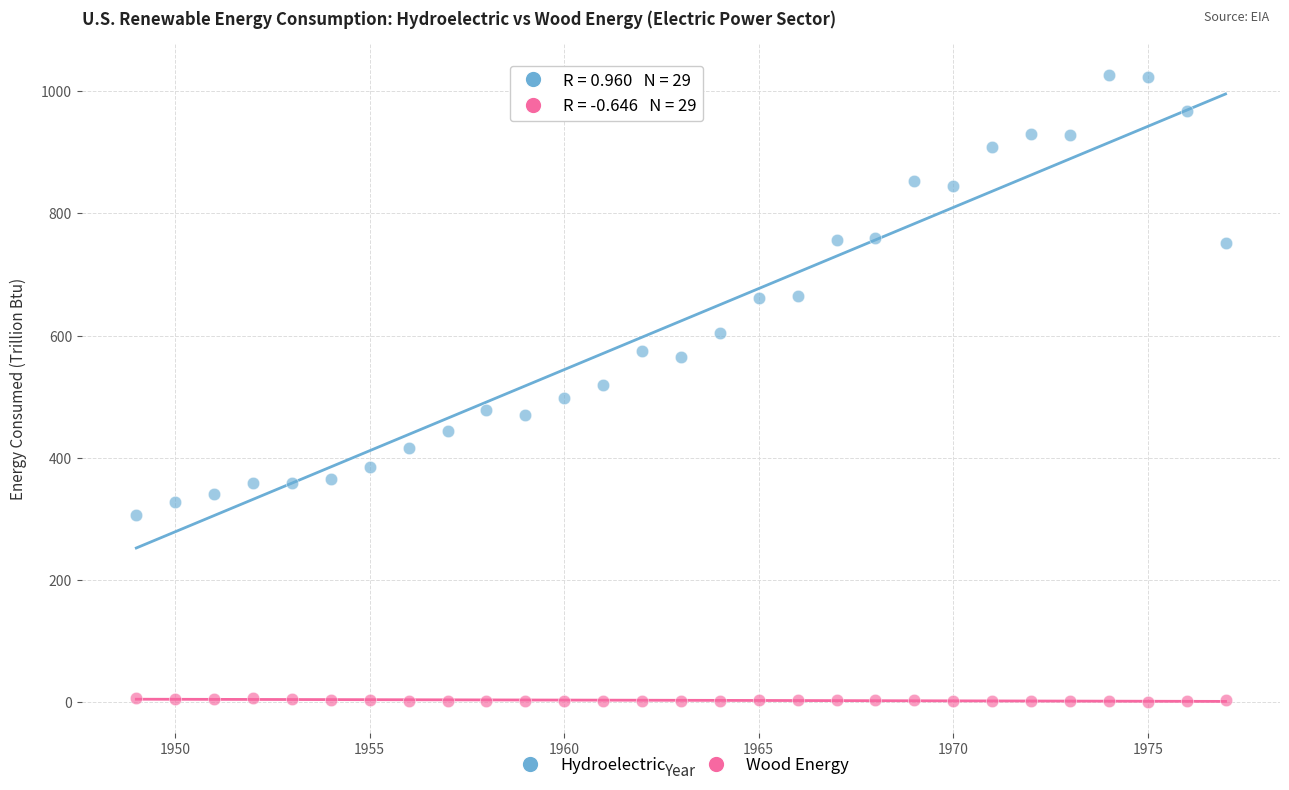

Which series has the widest spread of Y values?

Hydroelectric